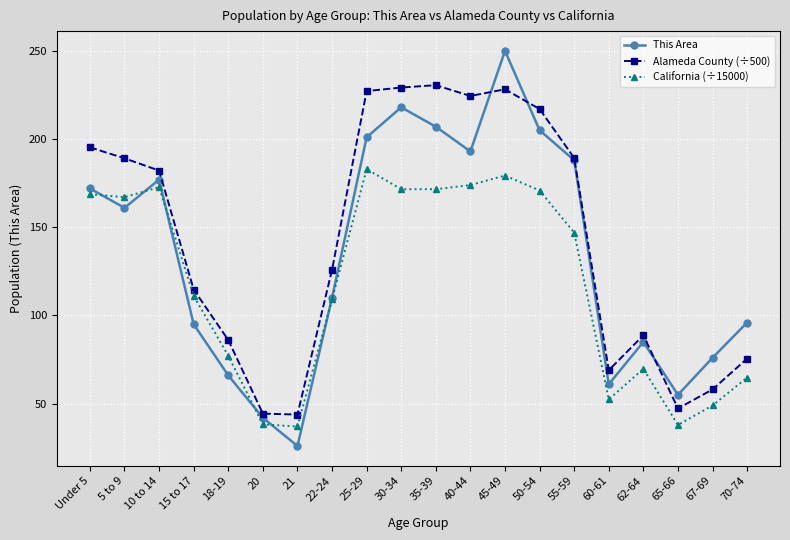

What are all the series names shown in the legend?

This Area, Alameda County (÷500), California (÷15000)